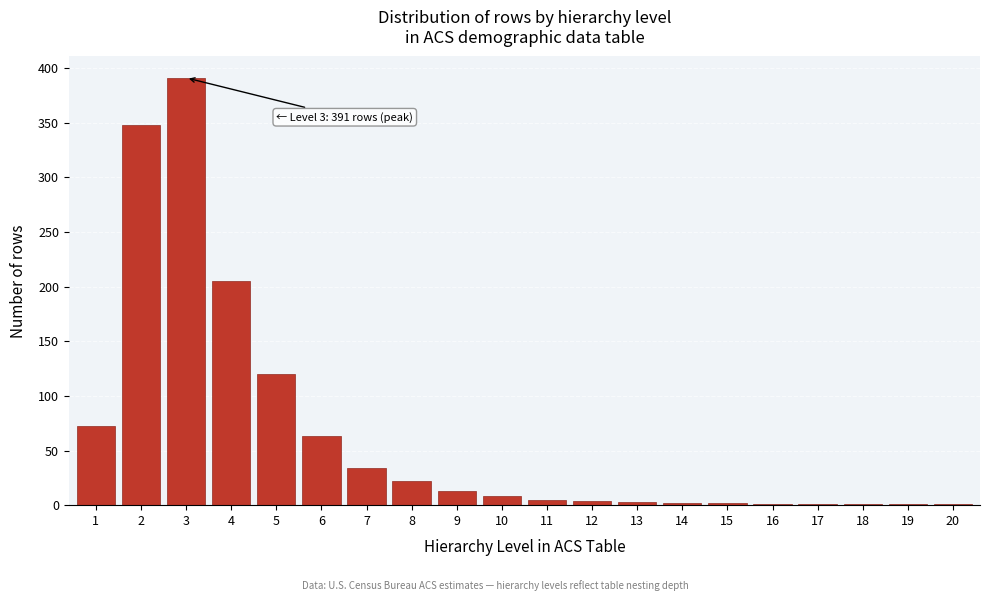

What is the change in value from 4 to 7?

-171